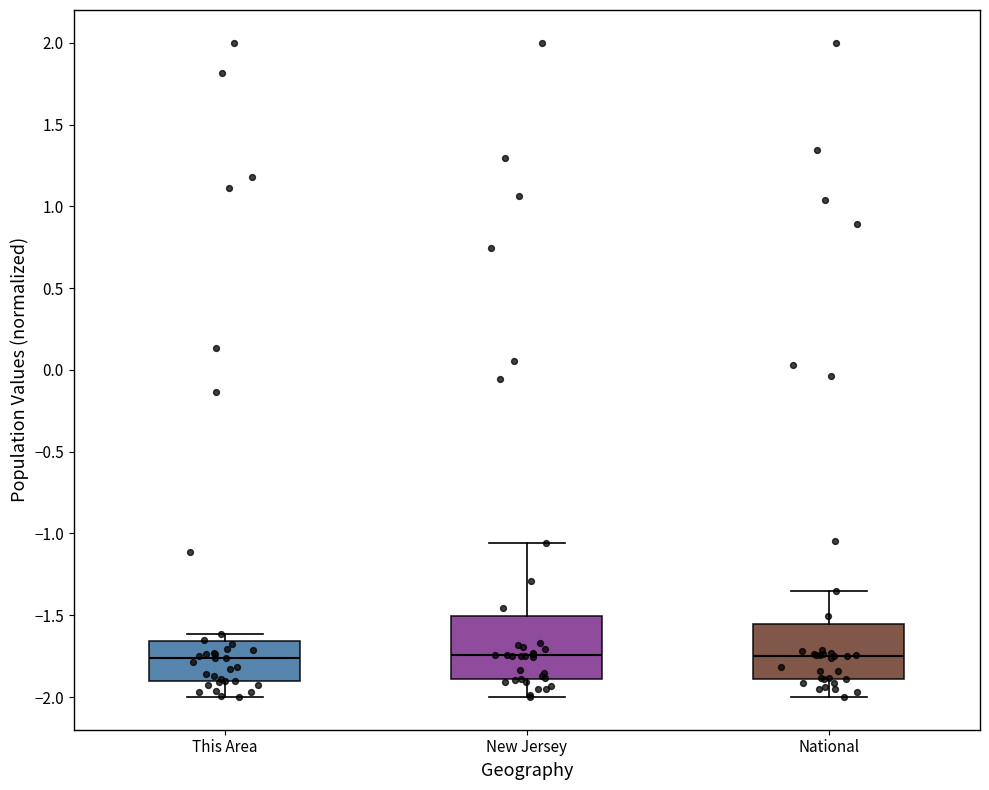

Where does the lower whisker of the box for National end on the y-axis? The values are not printed on the chart, so give them approximately, as read against the axis.

-2.00